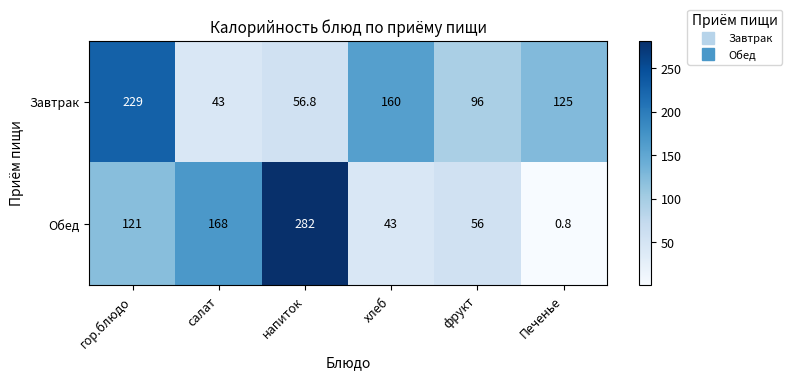

What is the maximum value shown in the chart?

282.0